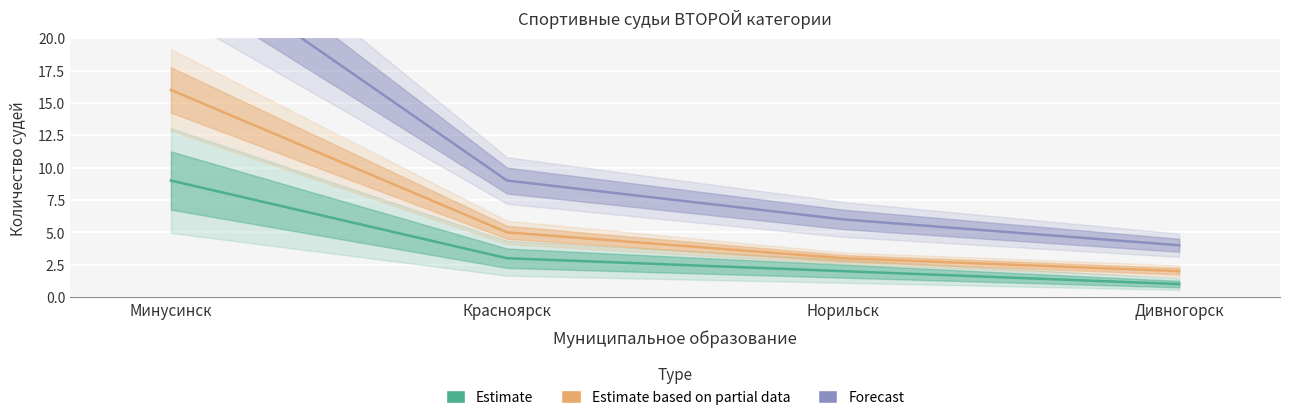

The value of Forecast at Минусинск is 18. True or false?

False